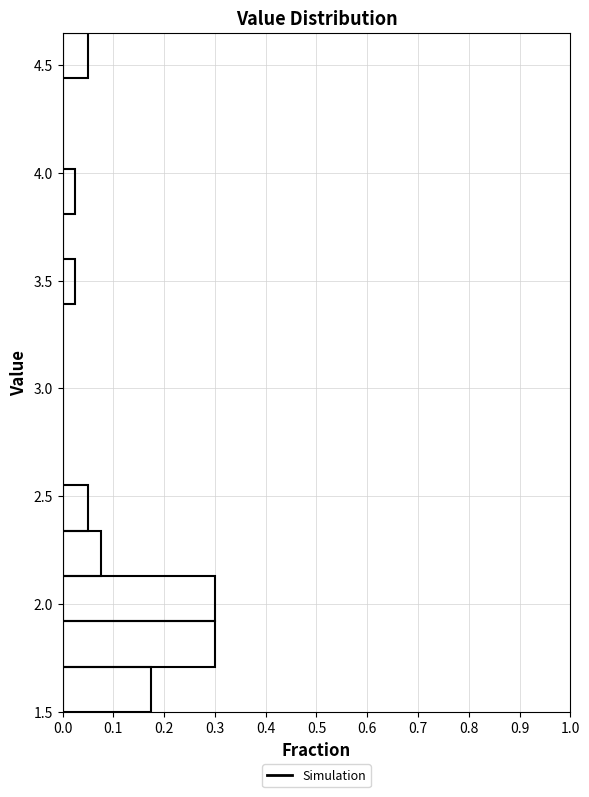

Reading bottom to top, transcribe this chart: for each bar, give the range it covers on the y-axis and its length. Neither the bar edges nor the lengths are printed on the chart, so give them approximately, as read against the axes.

1.50 to 1.71: 0.18
1.71 to 1.92: 0.30
1.92 to 2.13: 0.30
2.13 to 2.34: 0.08
2.34 to 2.55: 0.05
2.55 to 2.76: 0
2.76 to 2.97: 0
2.97 to 3.18: 0
3.18 to 3.39: 0
3.39 to 3.60: 0.03
3.60 to 3.81: 0
3.81 to 4.02: 0.03
4.02 to 4.23: 0
4.23 to 4.44: 0
4.44 to 4.65: 0.05